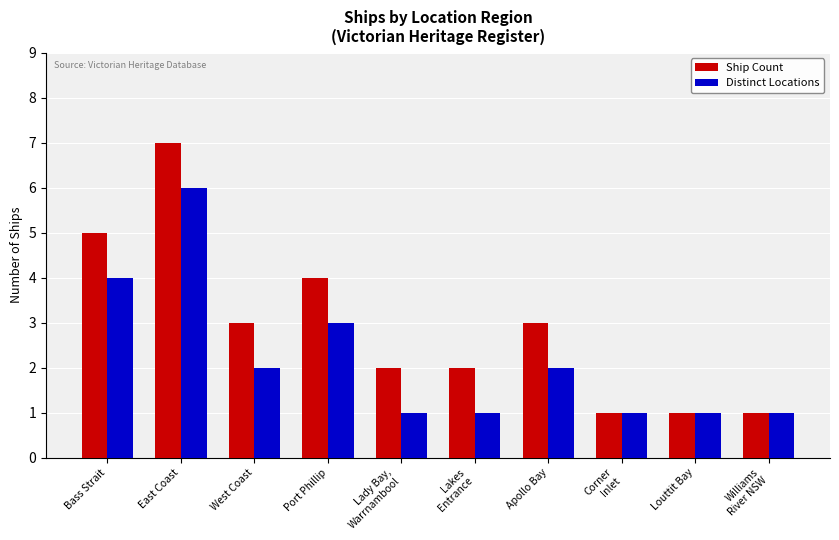

What is the minimum value for Distinct Locations?

1